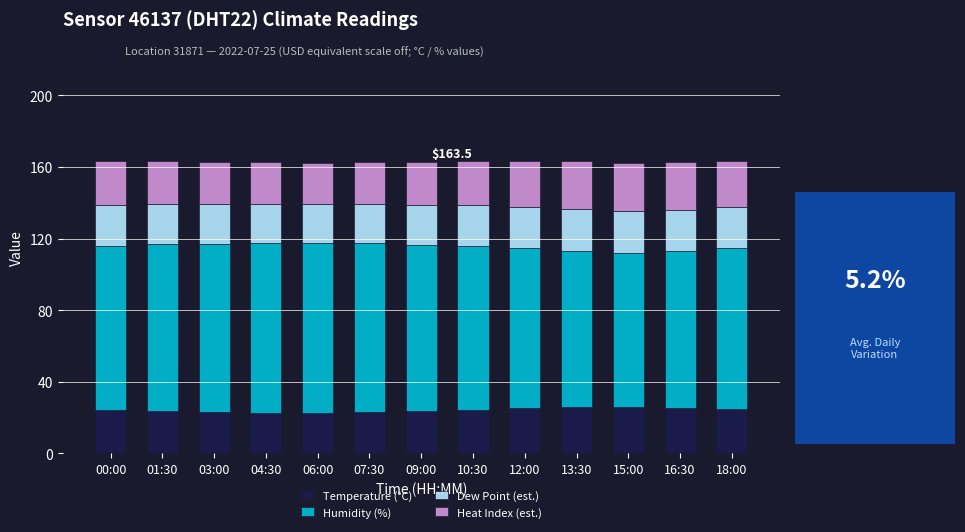

What is the difference between the second highest and minimum values in the Temperature (°C) series?

3.2